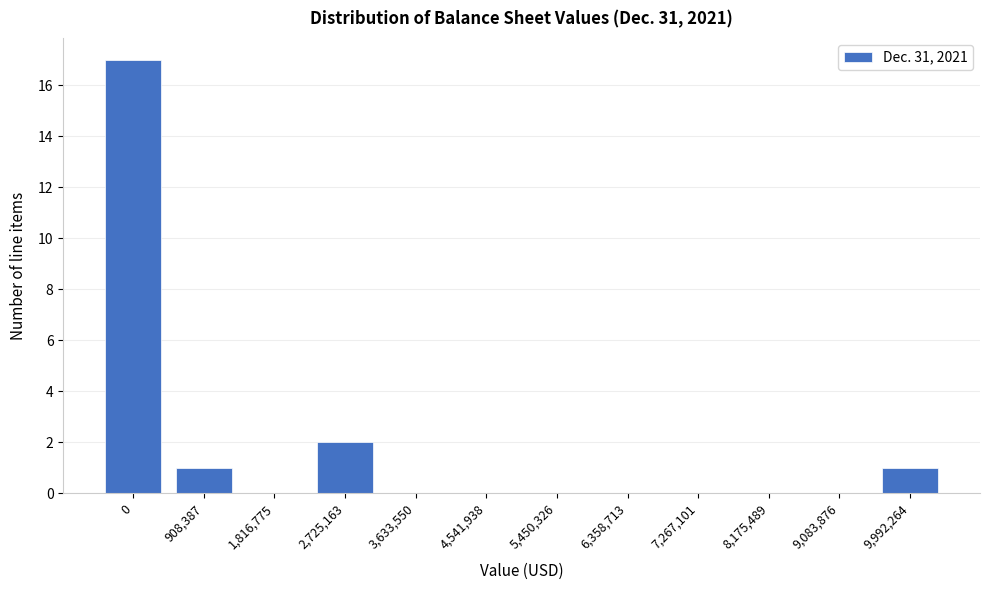

Reading left to right, what are all the values shown in this chart?

0=17	908,387=1	1,816,775=0	2,725,163=2	3,633,550=0	4,541,938=0	5,450,326=0	6,358,713=0	7,267,101=0	8,175,489=0	9,083,876=0	9,992,264=1